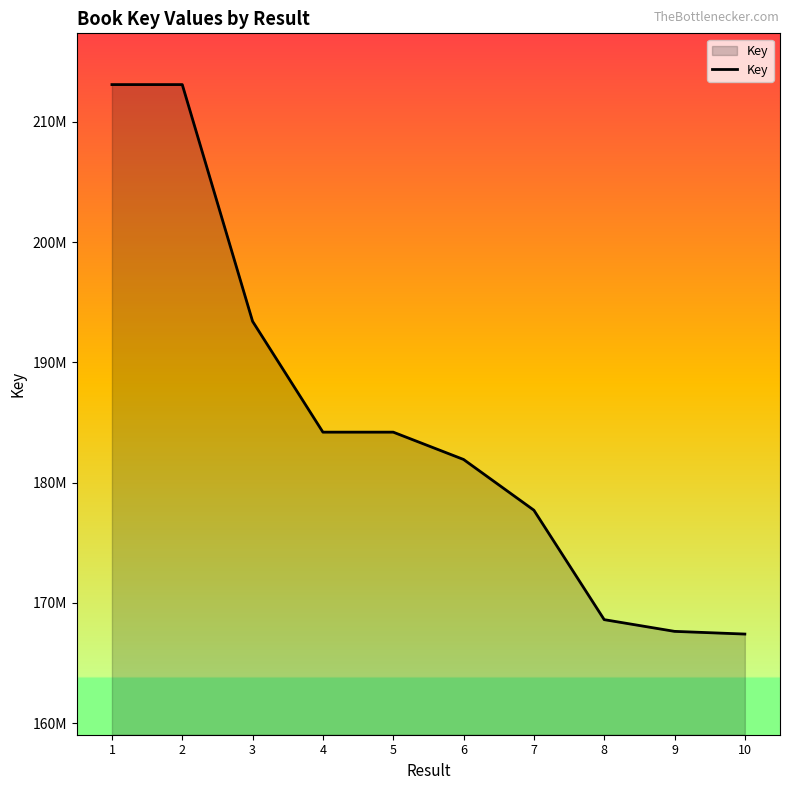

Where is the data nearest to the value 190260093?

3